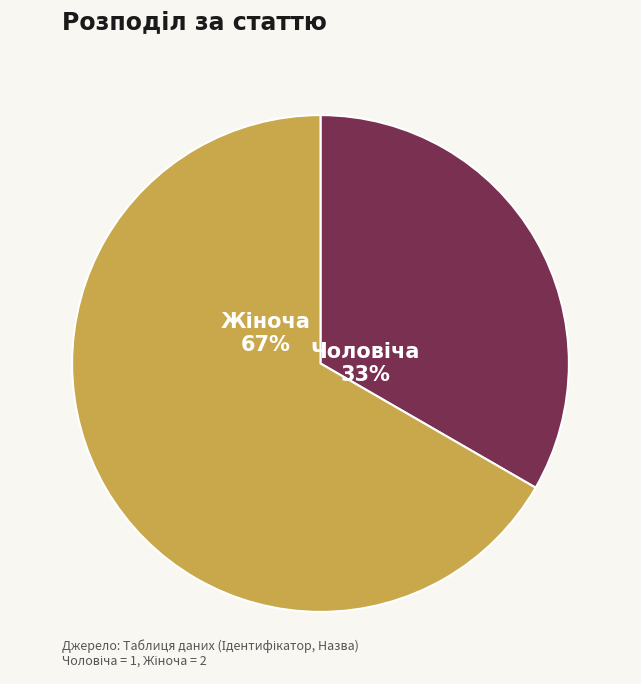

Does any single category account for the majority?

Yes